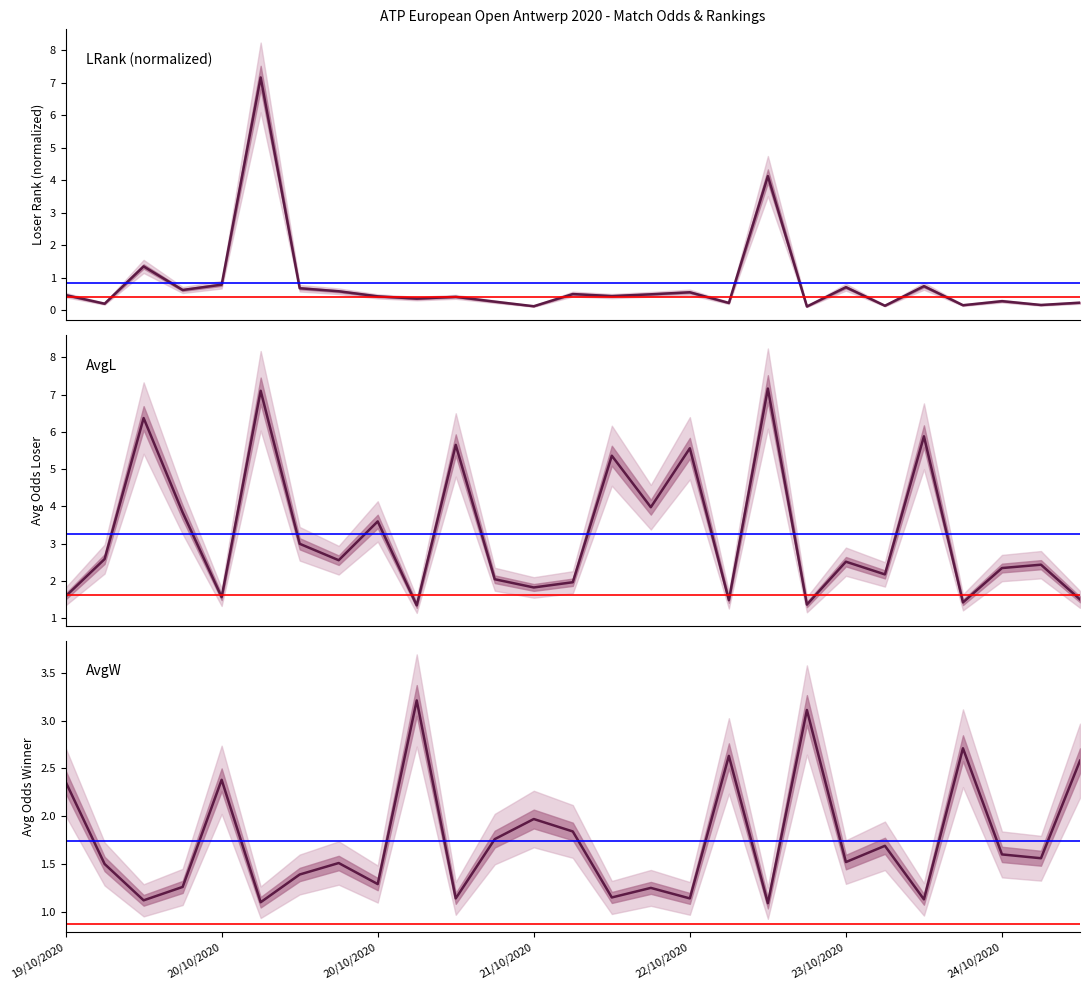

Reading left to right, what are all the values shown in this chart?

LRank: 0.5	0.2	1.3	0.6	0.8	7.2	0.7	0.6	0.4	0.4	0.4	0.3	0.1	0.5	0.4	0.5	0.5	0.2	4.1	0.1	0.7	0.1	0.7	0.1	0.3	0.2	0.2
AvgL: 1.6	2.6	6.4	3.8	1.6	7.1	3.0	2.6	3.6	1.4	5.7	2.0	1.8	2.0	5.4	4.0	5.6	1.5	7.2	1.4	2.5	2.2	5.9	1.4	2.4	2.4	1.5
AvgW: 2.4	1.5	1.1	1.3	2.4	1.1	1.4	1.5	1.3	3.2	1.1	1.8	2.0	1.8	1.1	1.2	1.1	2.6	1.1	3.1	1.5	1.7	1.1	2.7	1.6	1.6	2.6